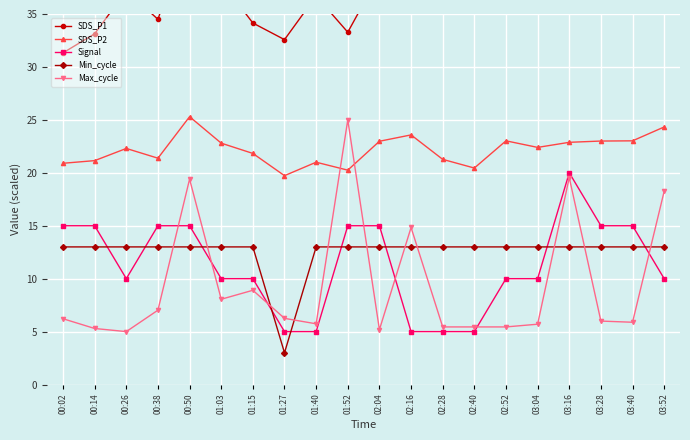

Is it true that Signal equals 3.3 at 02:28?

False